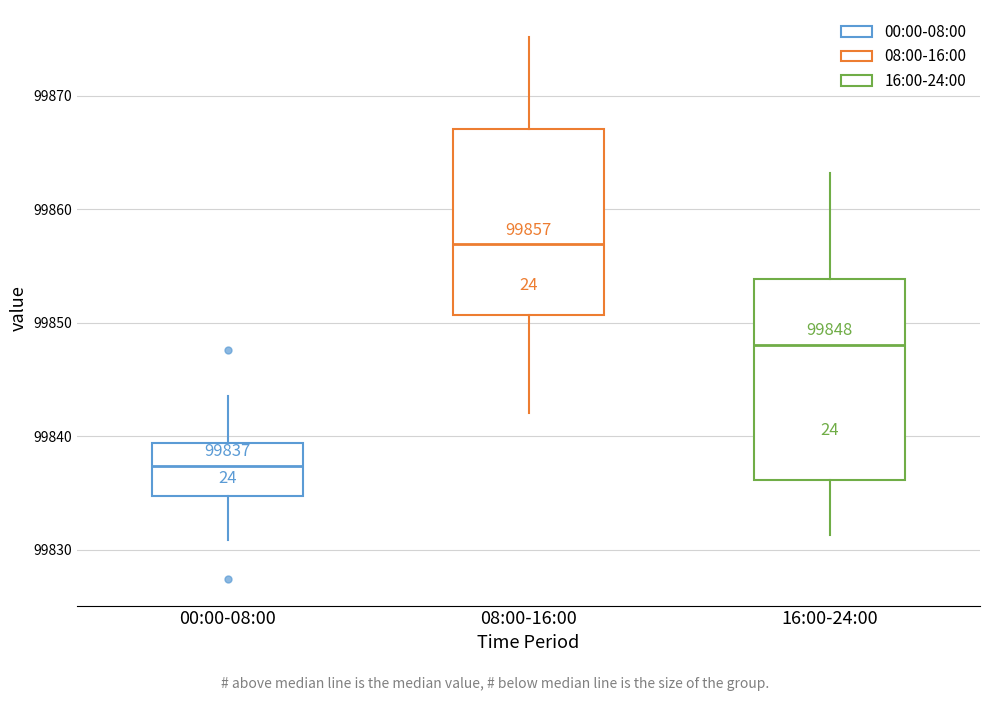

Which box's median line is the highest?

08:00-16:00